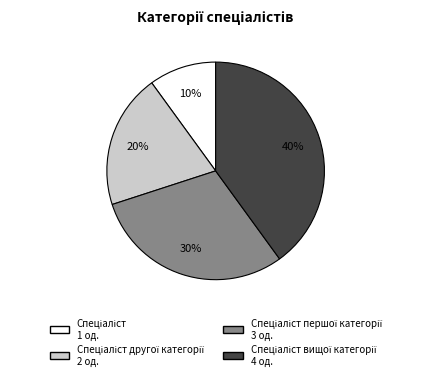

Is there any slice that represents more than half of the pie?

No